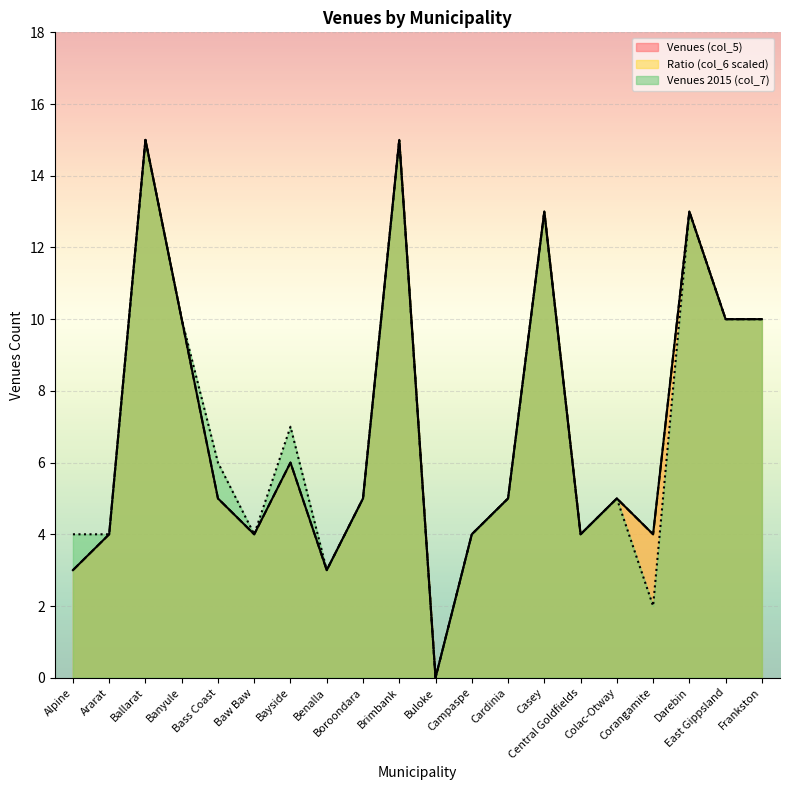

Where is Ratio (col_6 scaled) nearest to the value 7?

Bayside